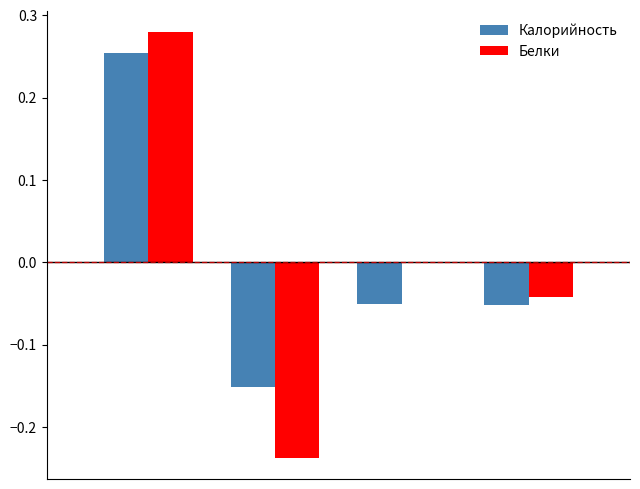

How many positive values does the Калорийность series have?

1